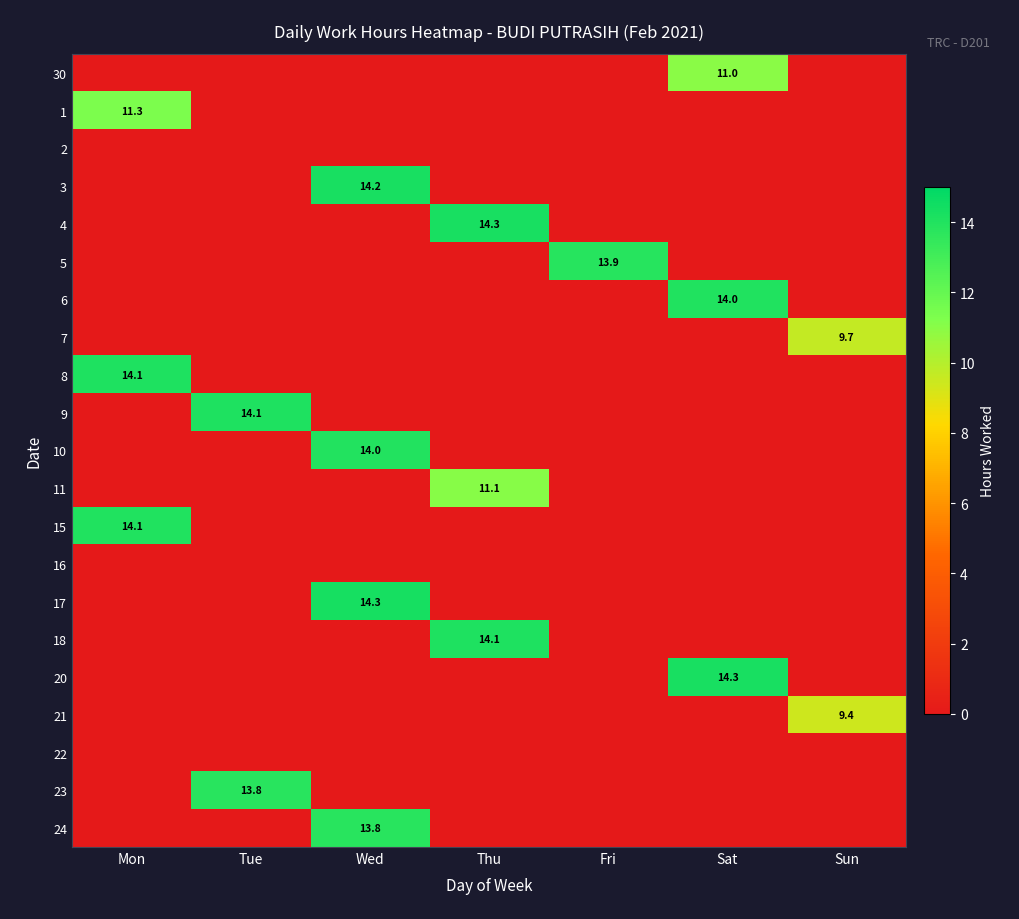

List the series in order of their peak value, lowest first.

2, 16, 22, 21, 7, 30, 11, 1, 23, 24, 5, 10, 6, 15, 9, 18, 8, 3, 4, 20, 17